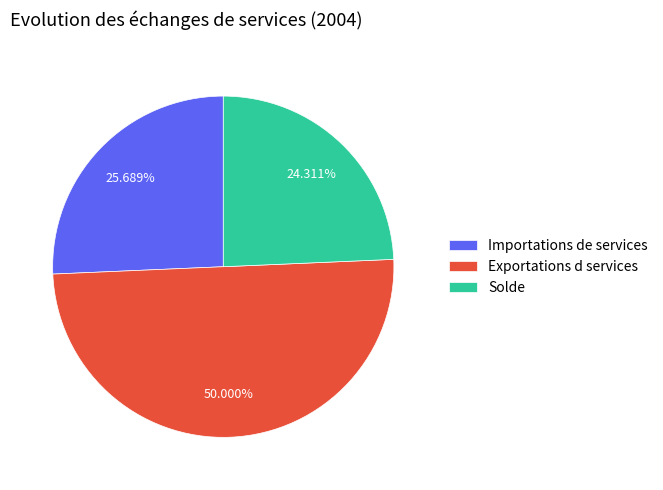

To the nearest percent, what is the difference between the Exportations d services and Solde slice percentages?

26%